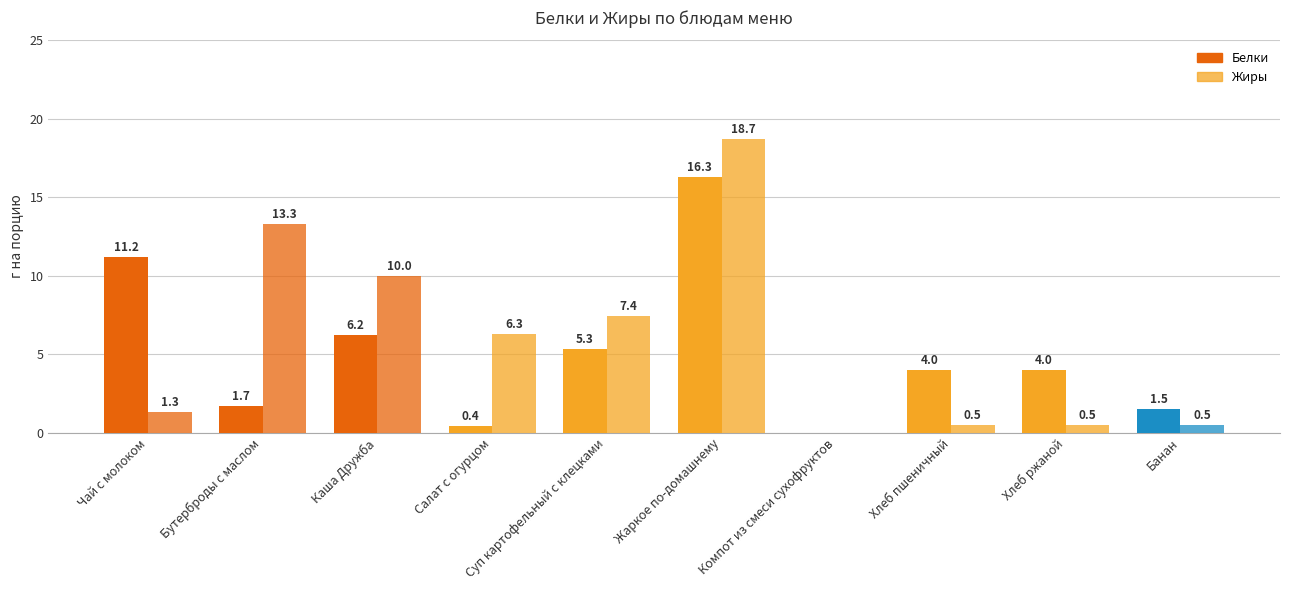

Are the bars grouped side by side (vs. stacked)?

Yes